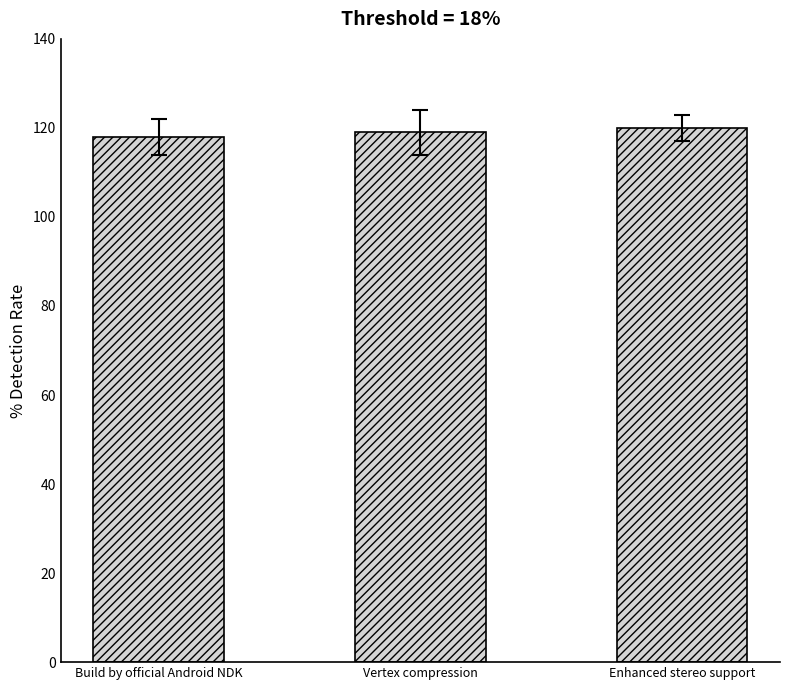

Read the value at Vertex compression.

119